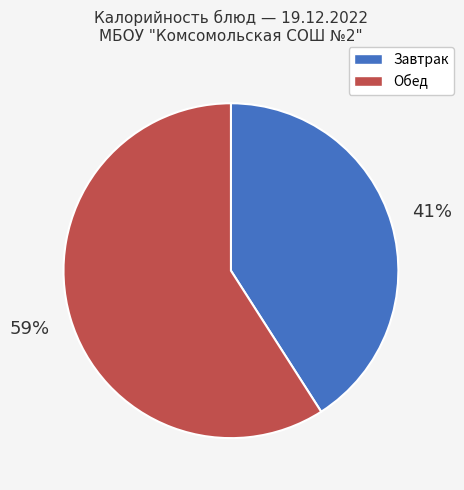

Is there any slice that represents more than half of the pie?

Yes